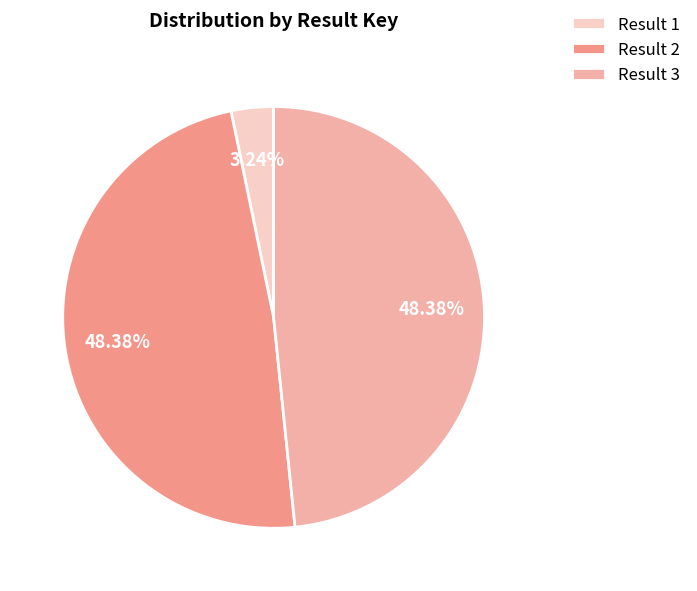

Is there a majority slice in this chart?

No